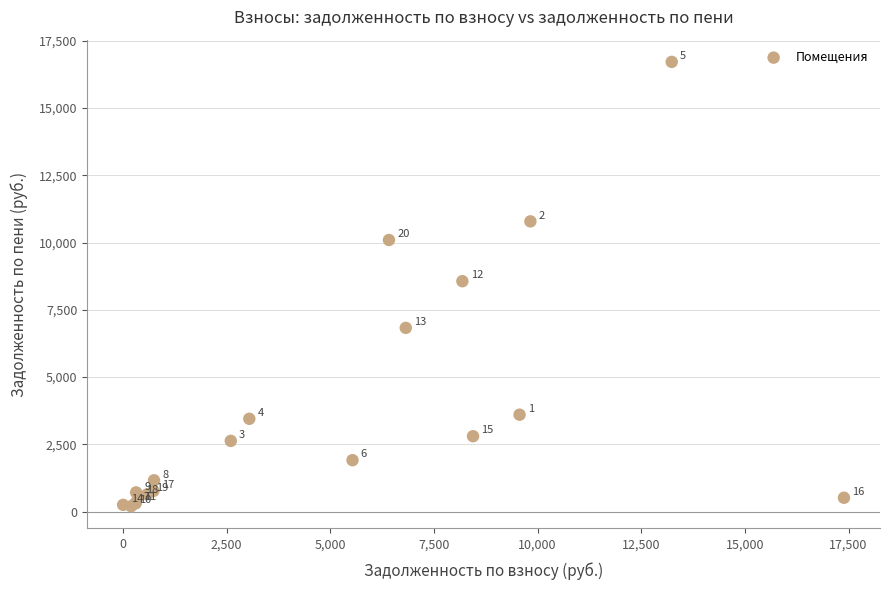

What Y value in the scatter plot is closest to 8456?

8562.8